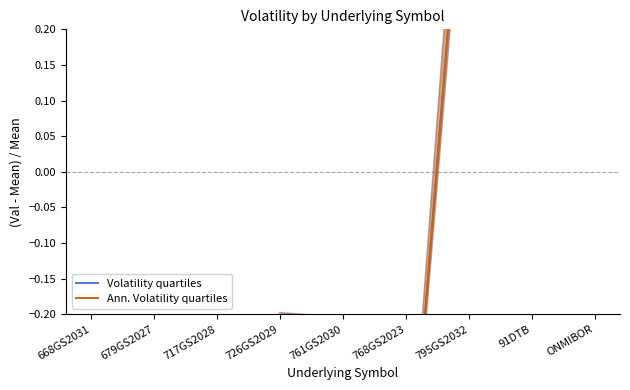

Reading left to right, list all the values displayed in this chart.

Volatility quartiles: 668GS2031=-0.3	679GS2027=-0.4	717GS2028=-0.3	726GS2029=-0.2	761GS2030=-0.2	768GS2023=-0.5	795GS2032=0.6	91DTB=0.9	ONMIBOR=0.5
Ann. Volatility quartiles: 668GS2031=-0.3	679GS2027=-0.4	717GS2028=-0.3	726GS2029=-0.2	761GS2030=-0.2	768GS2023=-0.5	795GS2032=0.6	91DTB=0.9	ONMIBOR=0.5